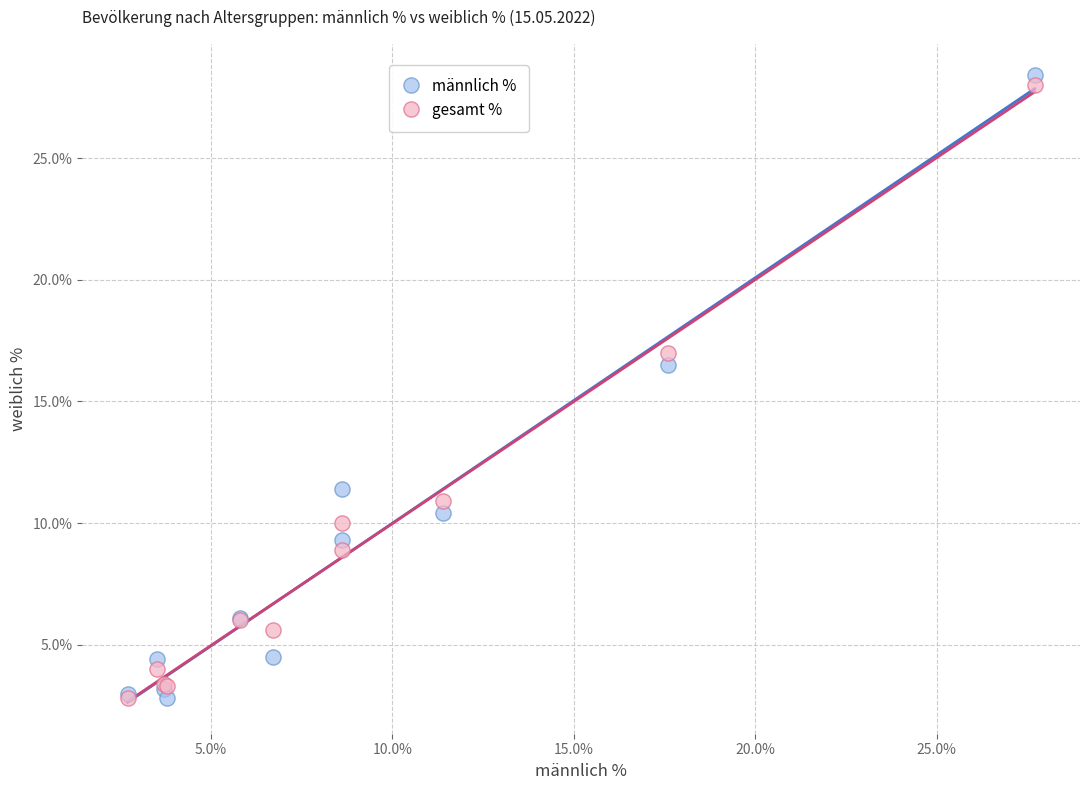

Which series reaches the maximum Y coordinate?

männlich %